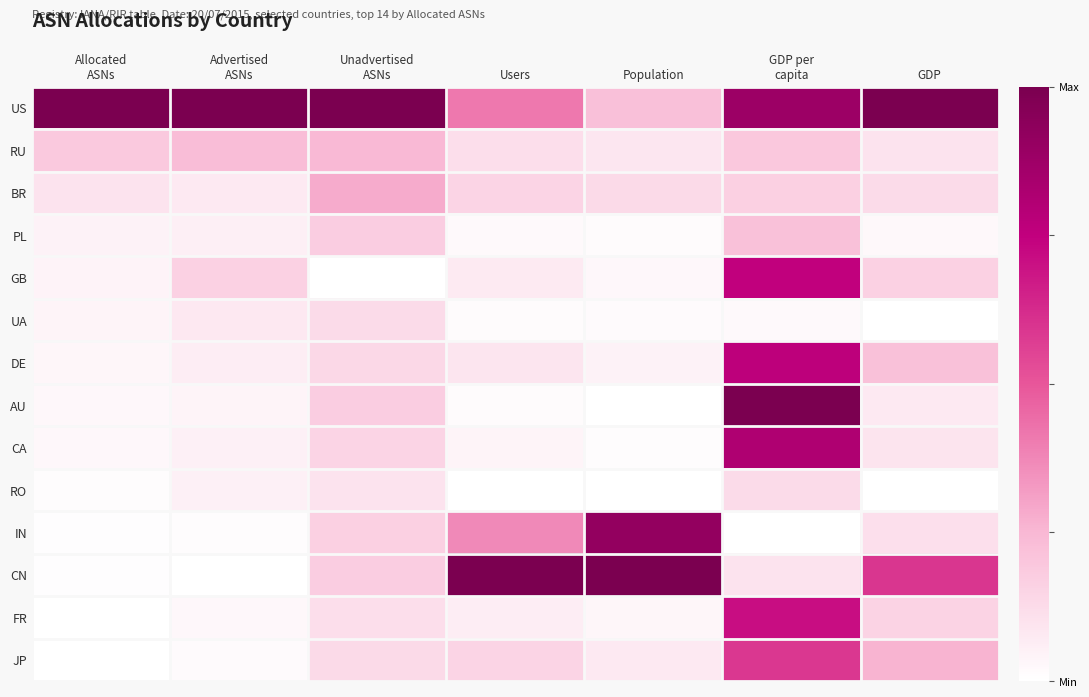

At which category is the sum across all series the highest?

GDP per
capita